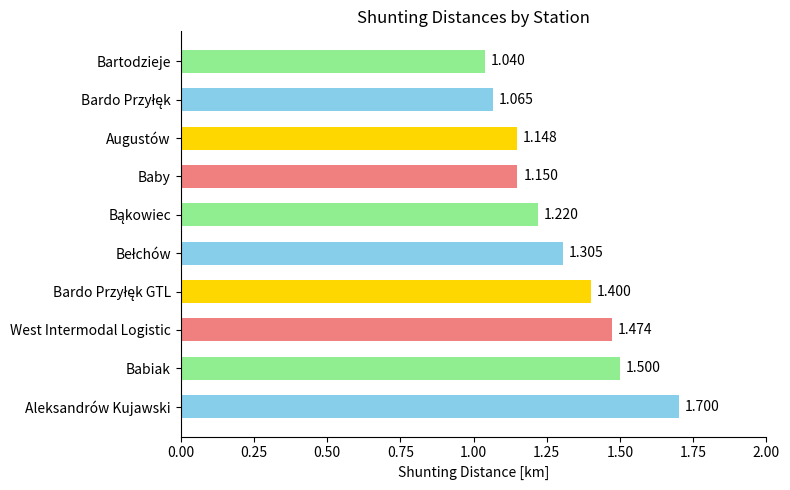

Which has a higher value, Babiak or Augustów?

Babiak